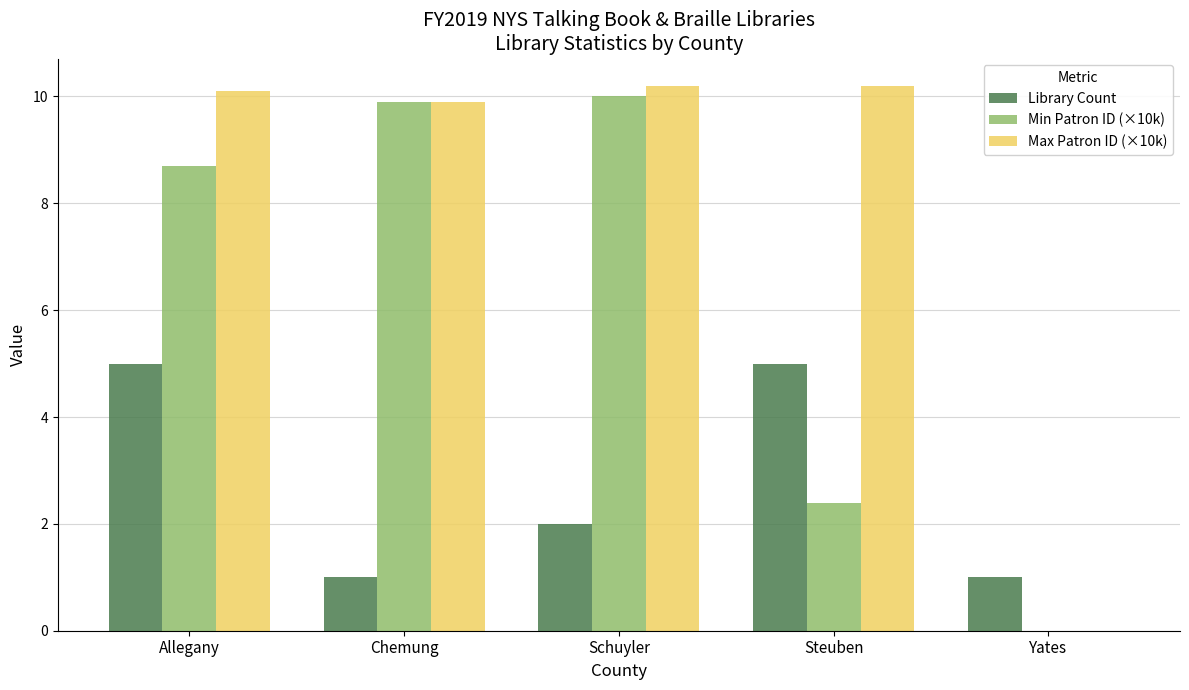

What is the total value across all series at Chemung?

20.8